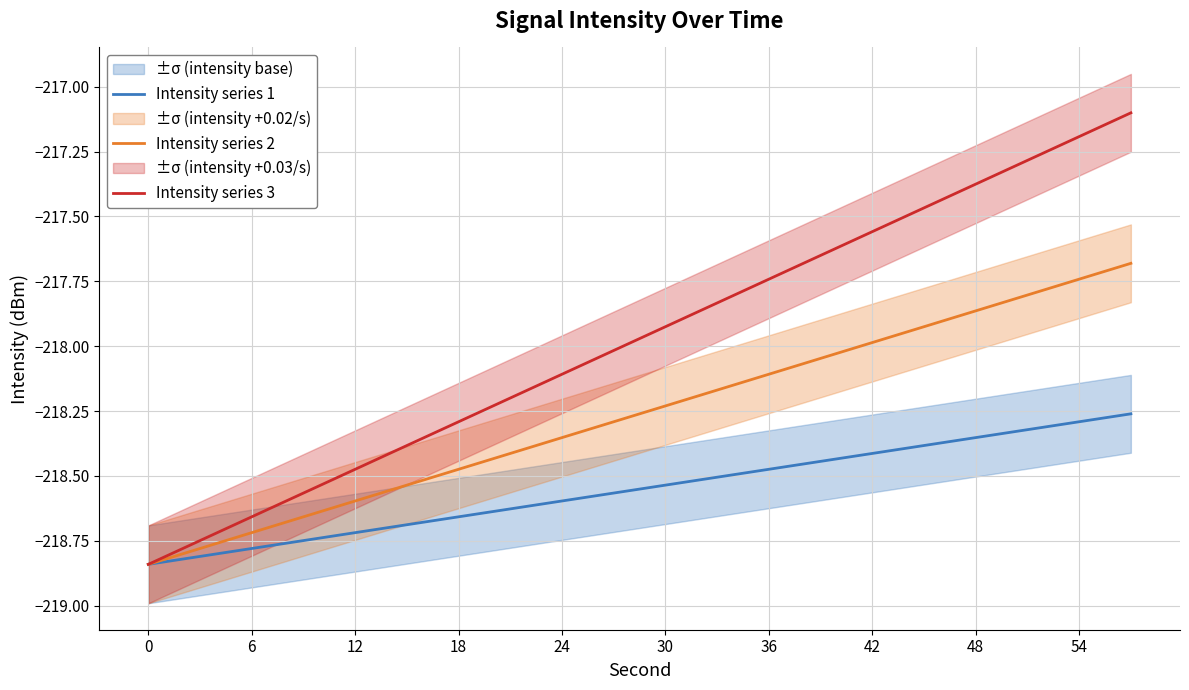

The value of Intensity series 2 at 0 is -218.8. True or false?

True